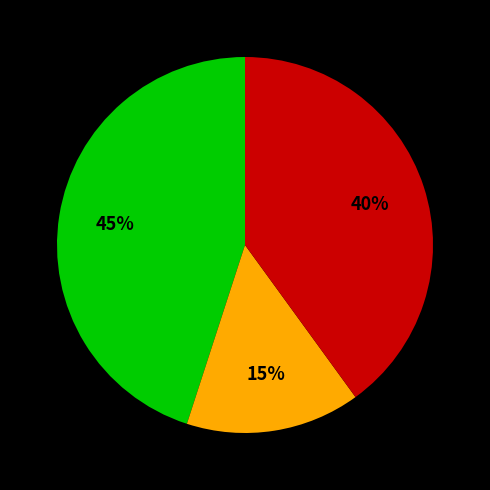

Is there any slice that represents more than half of the pie?

No